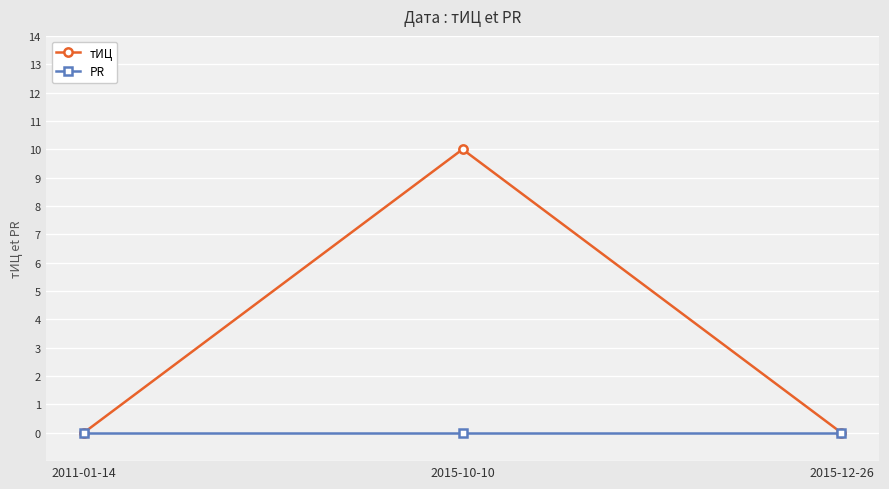

List the series in order of their overall mean, highest first.

тИЦ, PR